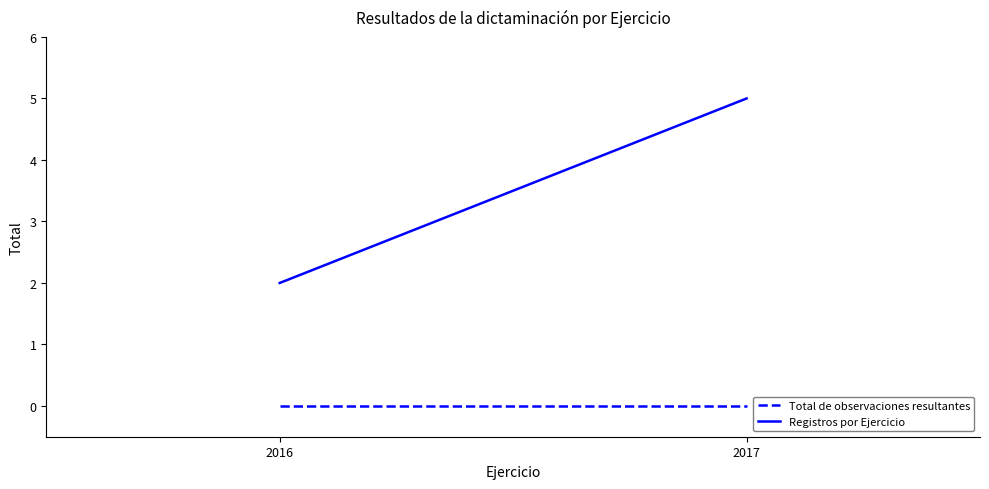

At which category is the sum across all series the highest?

2017